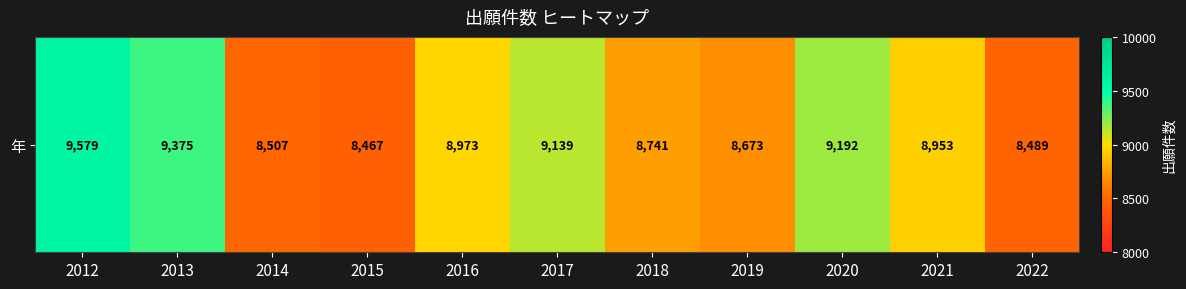

What is the sum of the values at 2022 and 2016?

17462